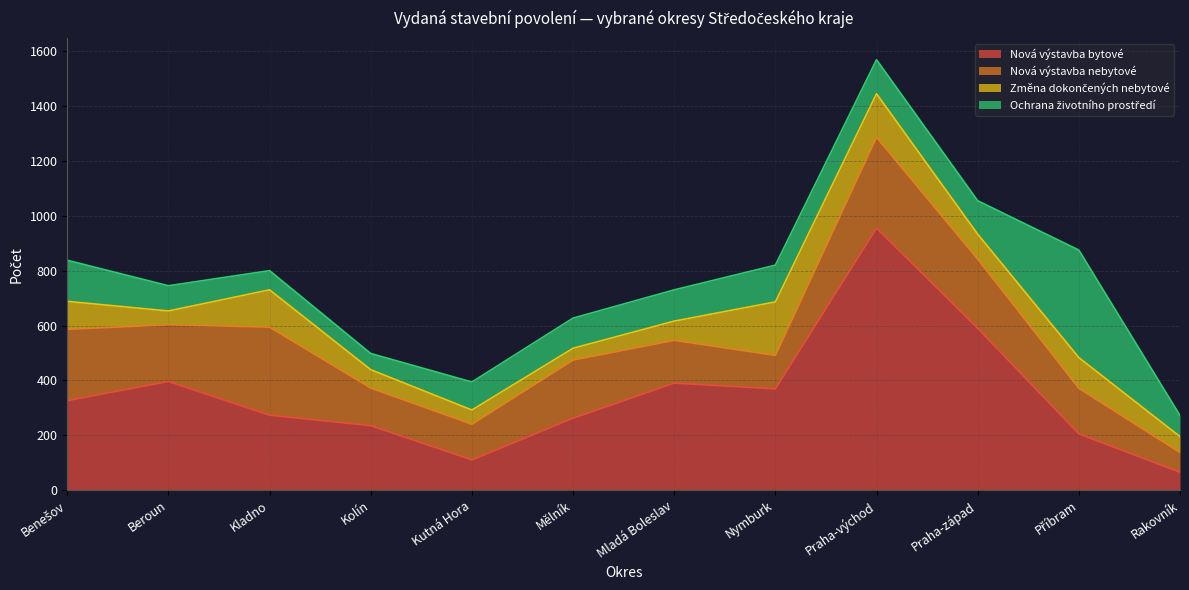

Reading right to left, extract all data points from this chart.

Nová výstavba bytové: Rakovník=65	Příbram=205	Praha-západ=590	Praha-východ=955	Nymburk=369	Mladá Boleslav=390	Mělník=262	Kutná Hora=110	Kolín=235	Kladno=273	Beroun=396	Benešov=326
Nová výstavba nebytové: Rakovník=72	Příbram=166	Praha-západ=252	Praha-východ=331	Nymburk=122	Mladá Boleslav=156	Mělník=212	Kutná Hora=130	Kolín=137	Kladno=321	Beroun=207	Benešov=260
Změna dokončených nebytové: Rakovník=58	Příbram=112	Praha-západ=91	Praha-východ=159	Nymburk=195	Mladá Boleslav=70	Mělník=43	Kutná Hora=52	Kolín=67	Kladno=136	Beroun=50	Benešov=102
Ochrana životního prostředí: Rakovník=77	Příbram=392	Praha-západ=122	Praha-východ=124	Nymburk=134	Mladá Boleslav=114	Mělník=110	Kutná Hora=102	Kolín=59	Kladno=70	Beroun=92	Benešov=150